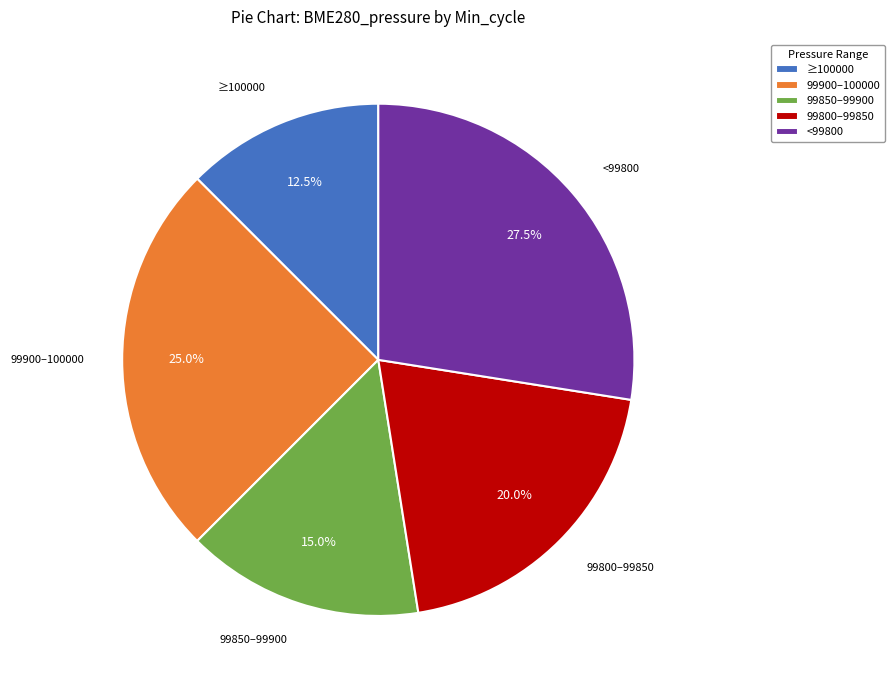

How many slices are in this pie chart?

5